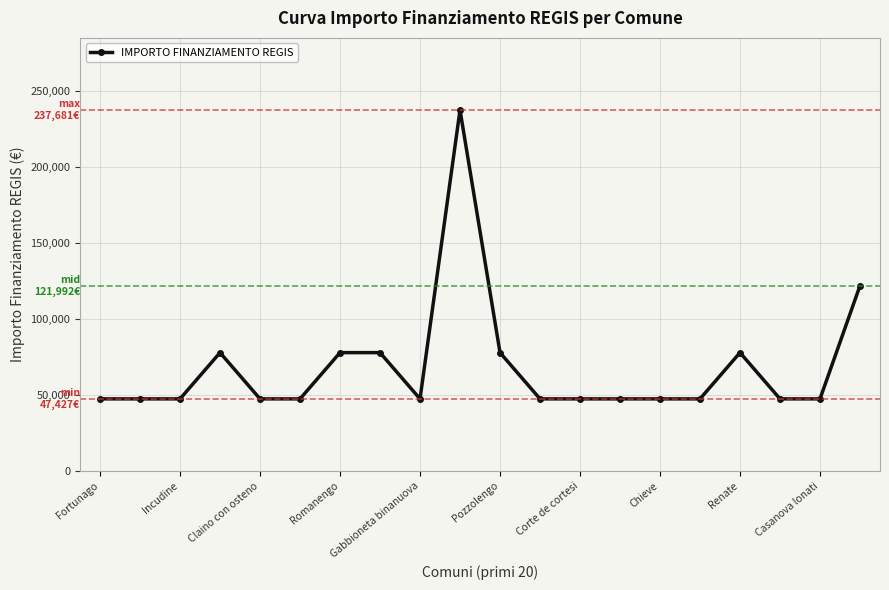

What is the maximum value shown in the chart?

237681